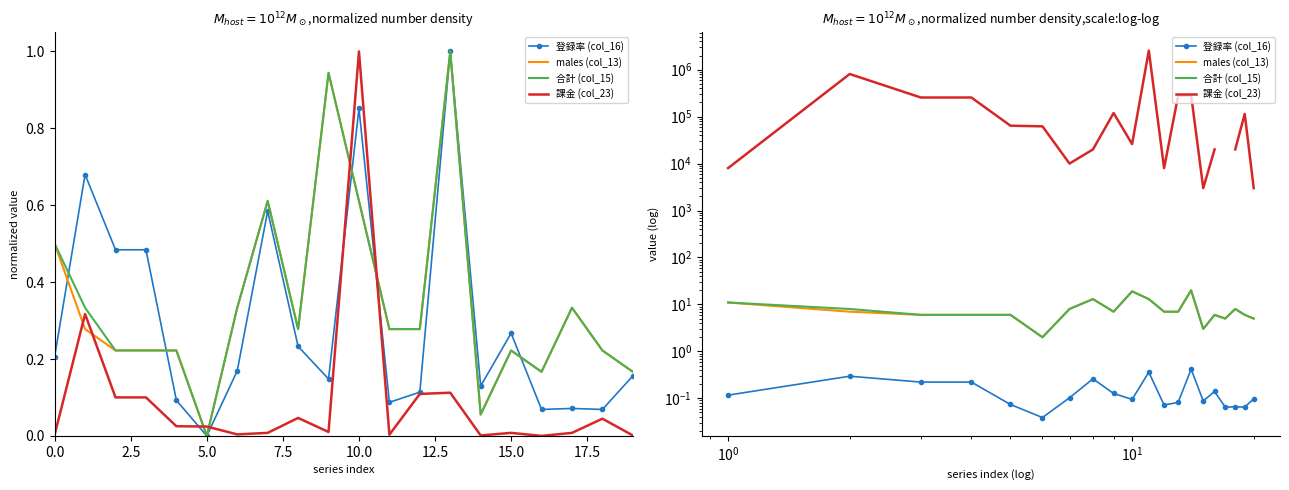

What is the difference between the second highest and second lowest values in the 登録率 (col_16) series?

0.3